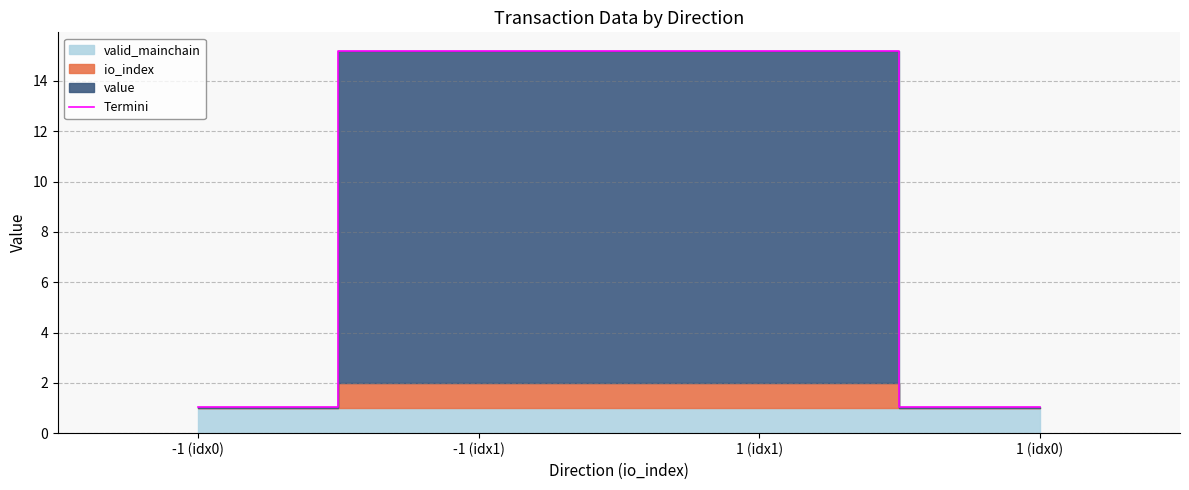

Count the number of values greater than 15.

2